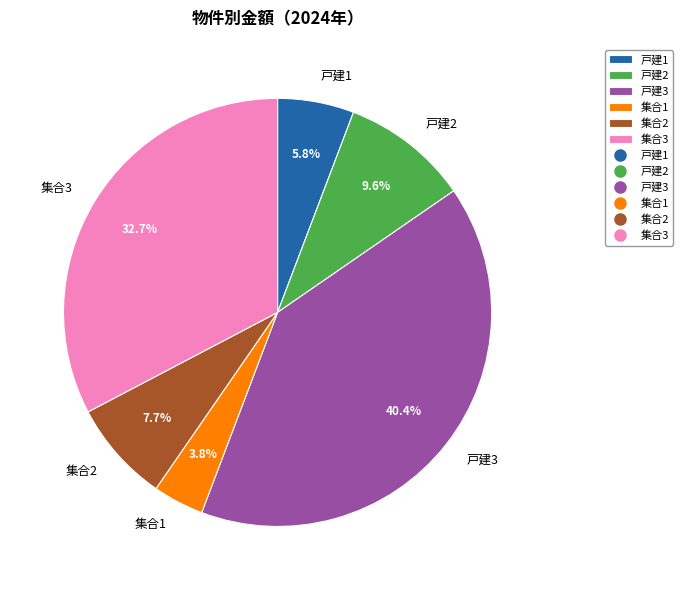

What percentage do 集合1 and 集合3 together represent?

36.5%